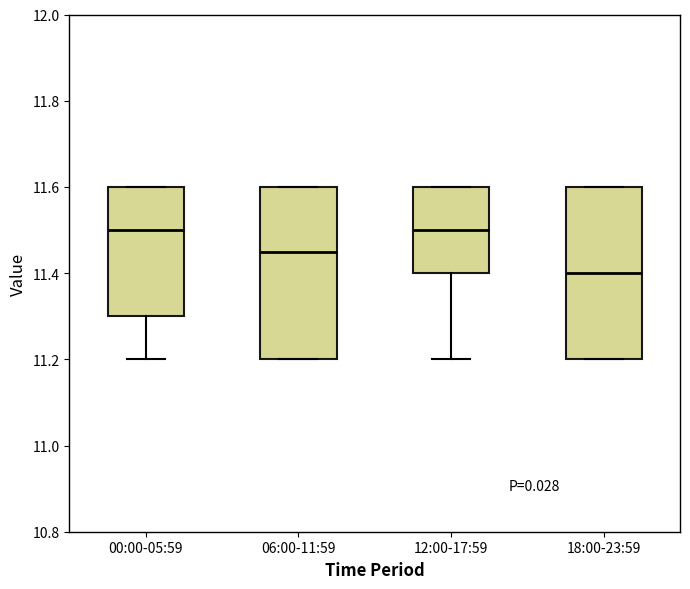

Reading left to right, read every box against the y-axis: the position of its median line, the range the box covers, and the ends of its whiskers. The values are not printed on the chart, so give them approximately, as read against the axis.

00:00-05:59: median 11.50, box 11.30 to 11.60, whiskers 11.20 to 11.60
06:00-11:59: median 11.46, box 11.20 to 11.60, whiskers 11.20 to 11.60
12:00-17:59: median 11.50, box 11.40 to 11.60, whiskers 11.20 to 11.60
18:00-23:59: median 11.40, box 11.20 to 11.60, whiskers 11.20 to 11.60